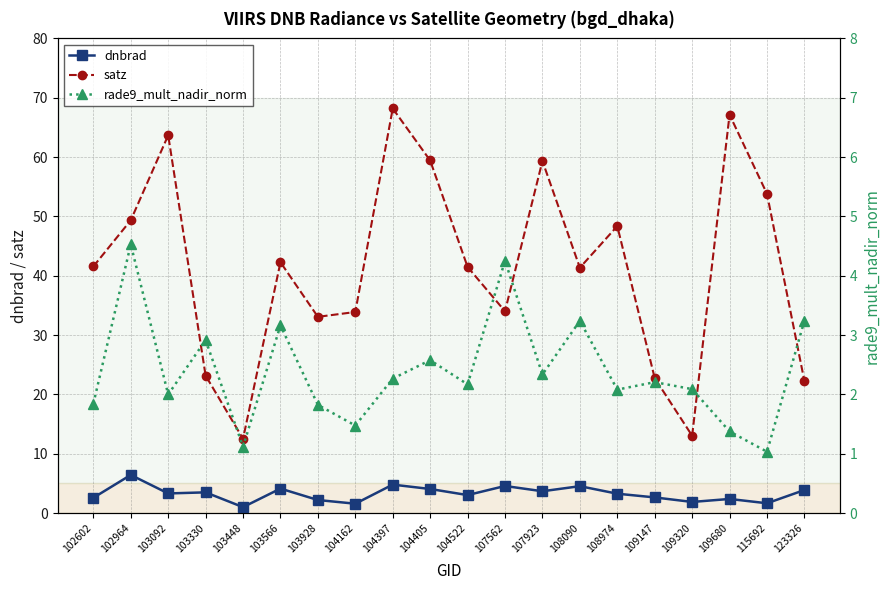

Is it true that rade9_mult_nadir_norm equals 3.2 at 108090?

True